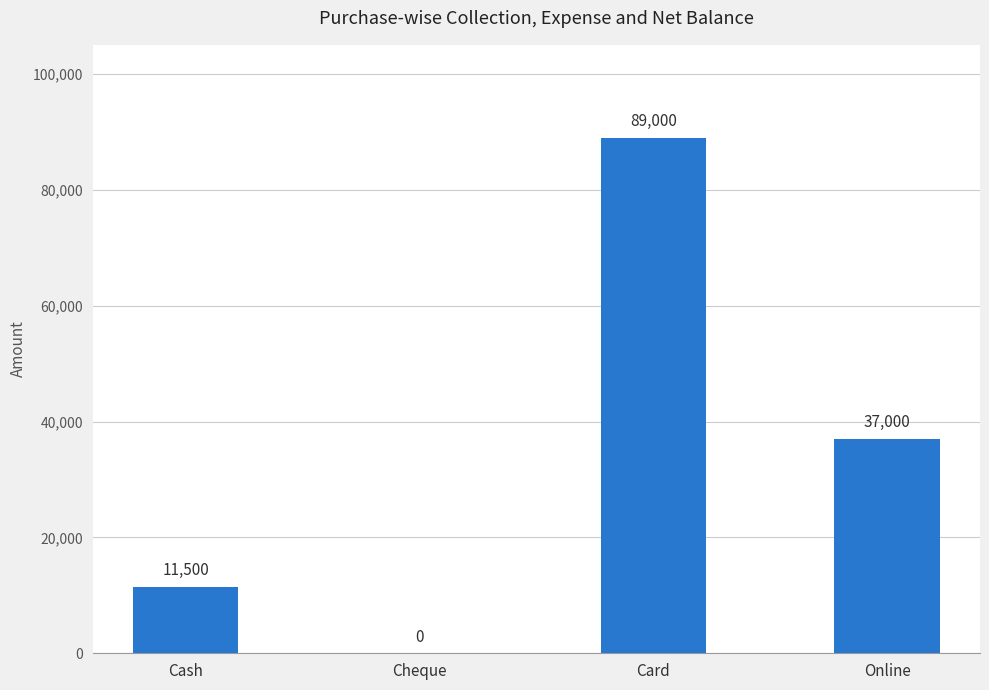

Count the number of categories in the chart.

4